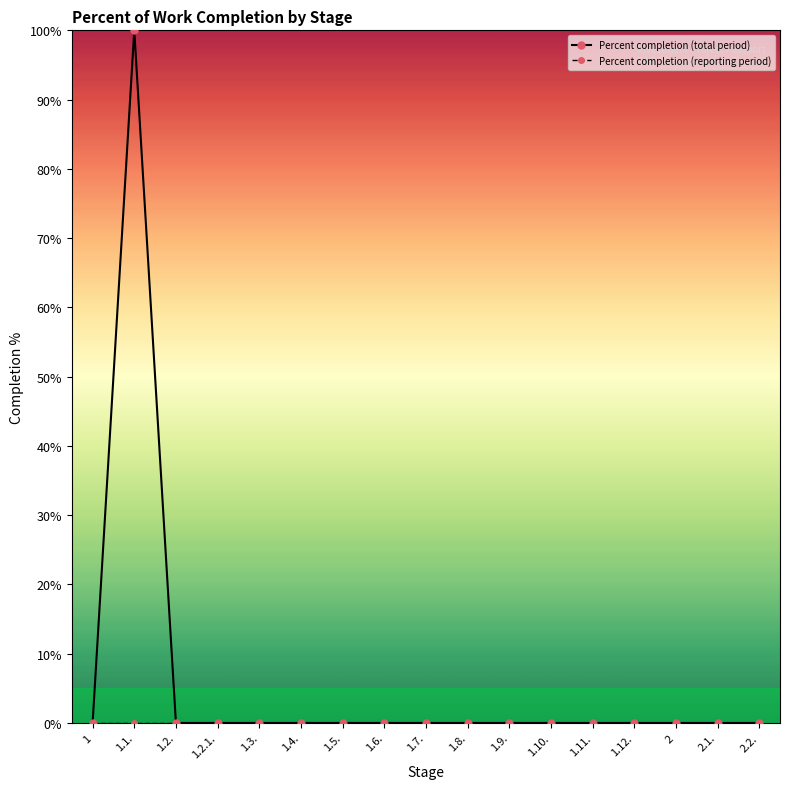

What is the average value of the Percent completion (total period) series?

6